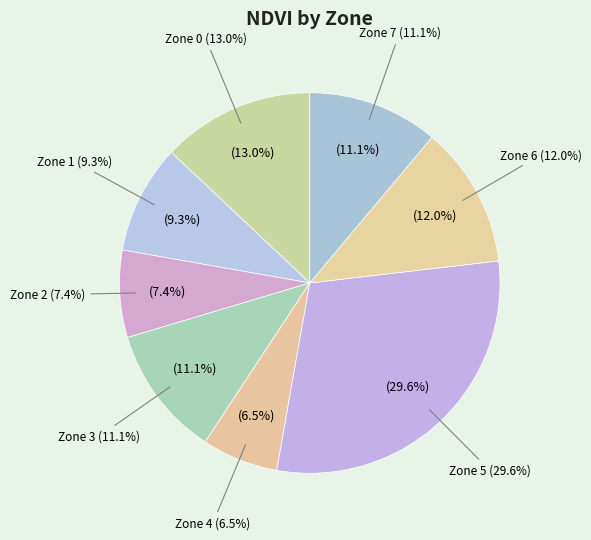

Rank the categories by value from lowest to highest.

Zone 4, Zone 2, Zone 1, Zone 3, Zone 7, Zone 6, Zone 0, Zone 5